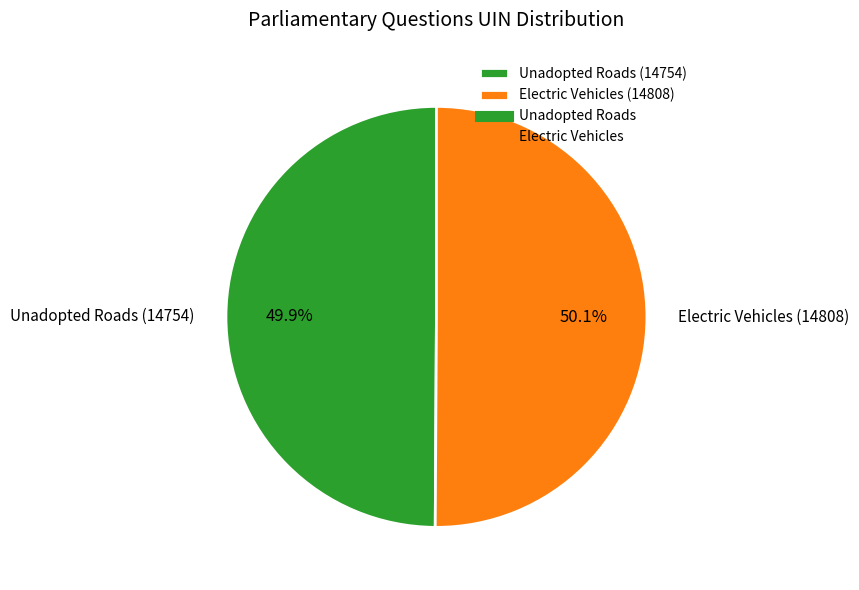

How many slices are in this pie chart?

2